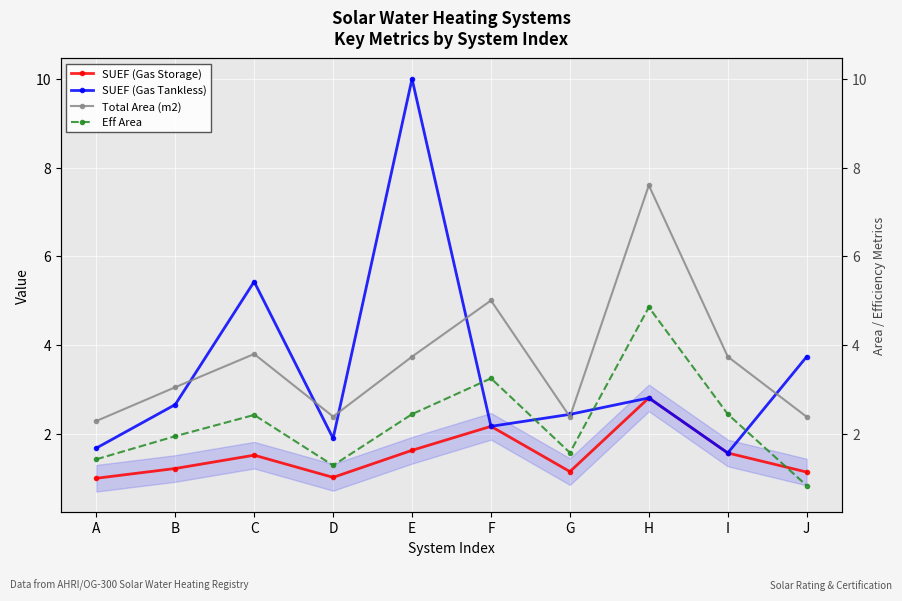

Reading left to right, what are all the values shown in this chart?

SUEF (Gas Storage): A=1.0	B=1.2	C=1.5	D=1.0	E=1.6	F=2.2	G=1.1	H=2.8	I=1.6	J=1.1
SUEF (Gas Tankless): A=1.7	B=2.7	C=5.4	D=1.9	E=10.0	F=2.2	G=2.4	H=2.8	I=1.6	J=3.7
Total Area (m2): A=2.3	B=3.1	C=3.8	D=2.4	E=3.7	F=5.0	G=2.4	H=7.6	I=3.7	J=2.4
Eff Area: A=1.4	B=1.9	C=2.4	D=1.3	E=2.4	F=3.3	G=1.6	H=4.9	I=2.4	J=0.8